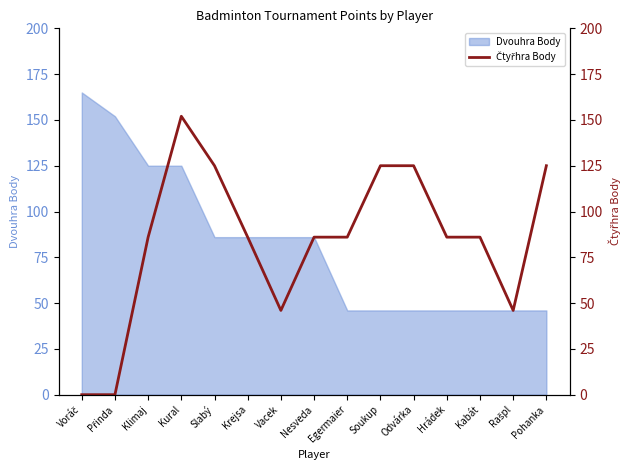

The Dvouhra Body series shows 86 at Nesveda. True or false?

True